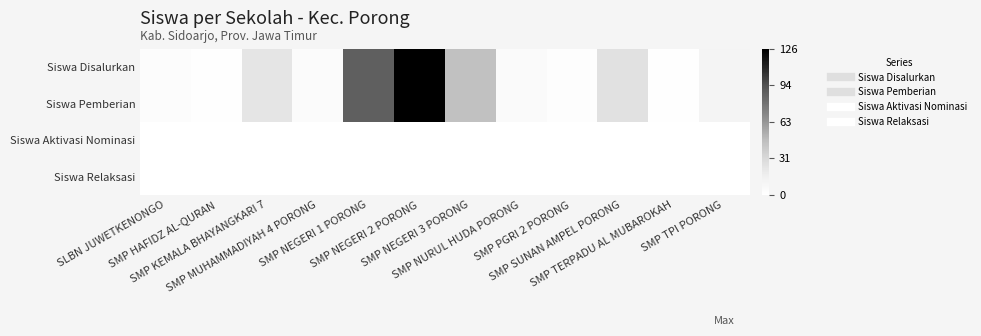

Reading left to right, extract all data points from this chart.

Siswa Disalurkan: SLBN JUWETKENONGO=3	SMP HAFIDZ AL-QURAN=1	SMP KEMALA BHAYANGKARI 7=23	SMP MUHAMMADIYAH 4 PORONG=4	SMP NEGERI 1 PORONG=88	SMP NEGERI 2 PORONG=126	SMP NEGERI 3 PORONG=45	SMP NURUL HUDA PORONG=5	SMP PGRI 2 PORONG=2	SMP SUNAN AMPEL PORONG=26	SMP TERPADU AL MUBAROKAH=1	SMP TPI PORONG=11
Siswa Pemberian: SLBN JUWETKENONGO=3	SMP HAFIDZ AL-QURAN=1	SMP KEMALA BHAYANGKARI 7=23	SMP MUHAMMADIYAH 4 PORONG=4	SMP NEGERI 1 PORONG=88	SMP NEGERI 2 PORONG=126	SMP NEGERI 3 PORONG=45	SMP NURUL HUDA PORONG=5	SMP PGRI 2 PORONG=2	SMP SUNAN AMPEL PORONG=26	SMP TERPADU AL MUBAROKAH=1	SMP TPI PORONG=11
Siswa Aktivasi Nominasi: SLBN JUWETKENONGO=0	SMP HAFIDZ AL-QURAN=0	SMP KEMALA BHAYANGKARI 7=0	SMP MUHAMMADIYAH 4 PORONG=0	SMP NEGERI 1 PORONG=0	SMP NEGERI 2 PORONG=0	SMP NEGERI 3 PORONG=0	SMP NURUL HUDA PORONG=0	SMP PGRI 2 PORONG=0	SMP SUNAN AMPEL PORONG=0	SMP TERPADU AL MUBAROKAH=0	SMP TPI PORONG=0
Siswa Relaksasi: SLBN JUWETKENONGO=0	SMP HAFIDZ AL-QURAN=0	SMP KEMALA BHAYANGKARI 7=0	SMP MUHAMMADIYAH 4 PORONG=0	SMP NEGERI 1 PORONG=0	SMP NEGERI 2 PORONG=0	SMP NEGERI 3 PORONG=0	SMP NURUL HUDA PORONG=0	SMP PGRI 2 PORONG=0	SMP SUNAN AMPEL PORONG=0	SMP TERPADU AL MUBAROKAH=0	SMP TPI PORONG=0